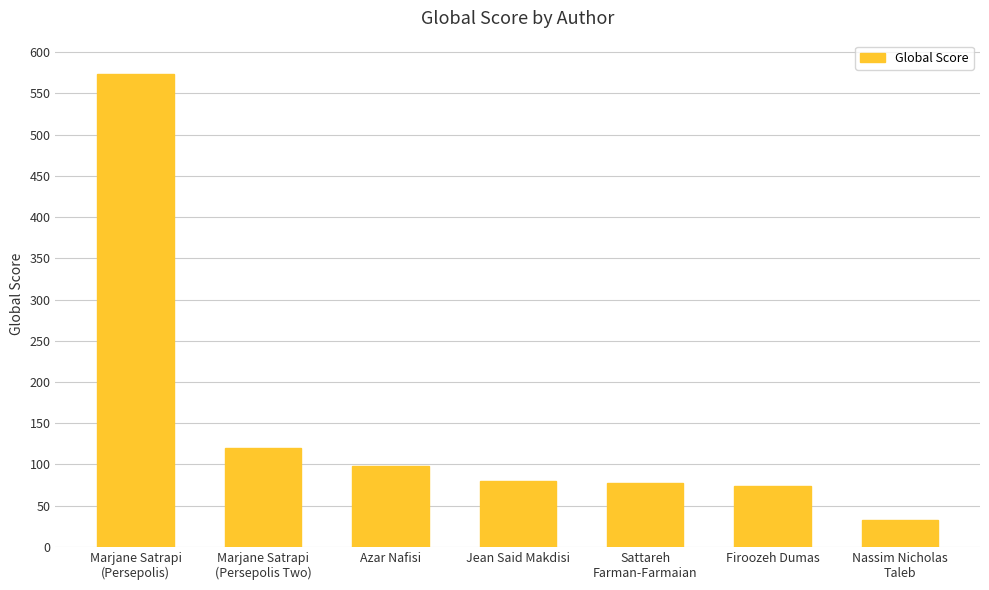

What is the difference between the values at Nassim Nicholas
Taleb and Firoozeh Dumas?

41